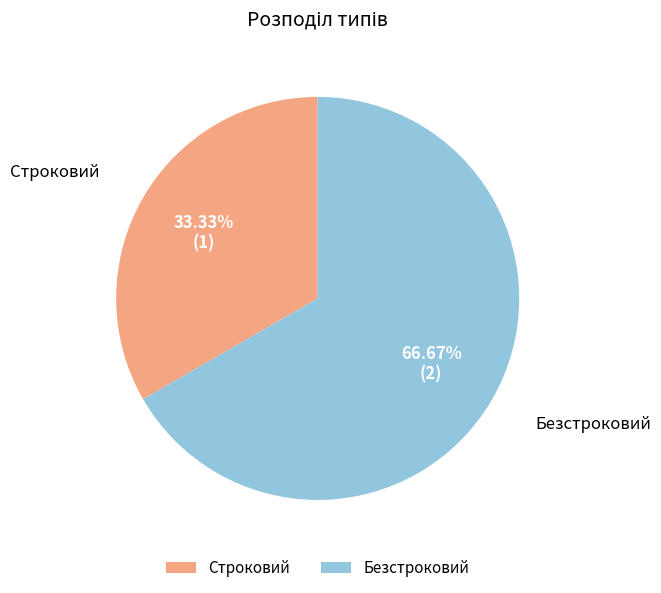

Between Строковий and Безстроковий, which is larger?

Безстроковий